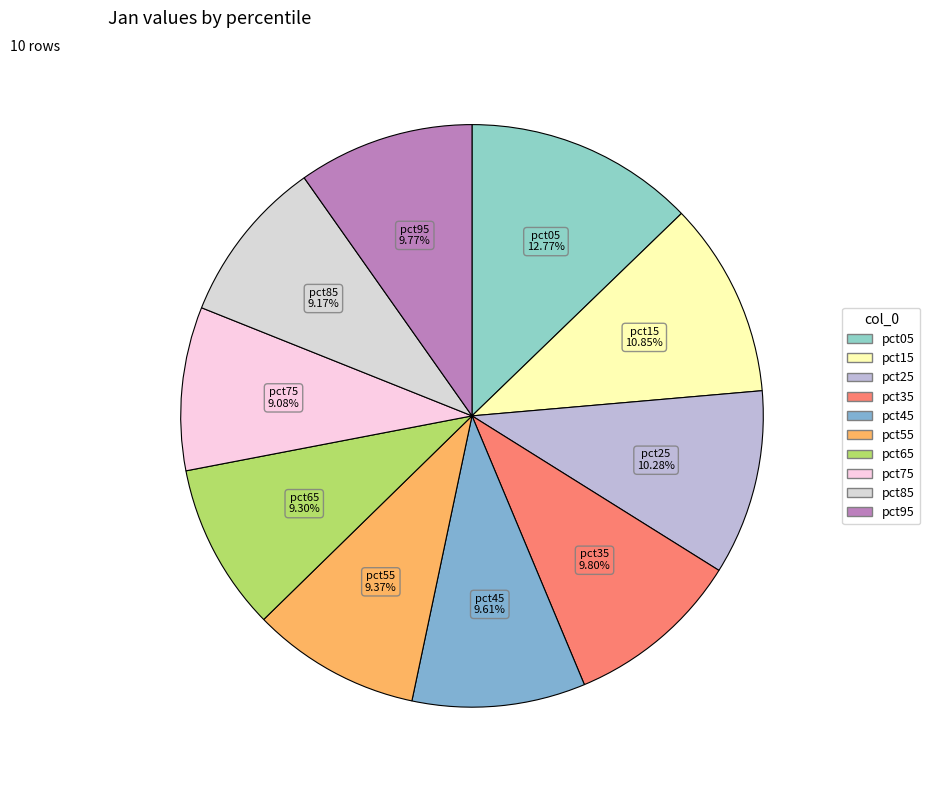

How many segments does this pie chart have?

10